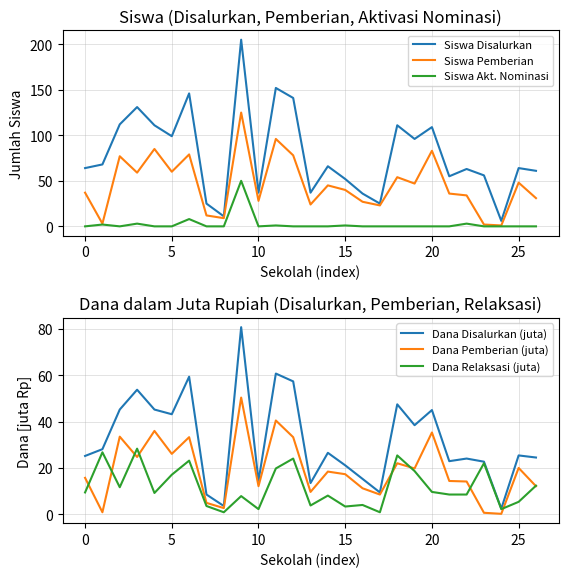

Is this an area chart (filled region under the line)?

No